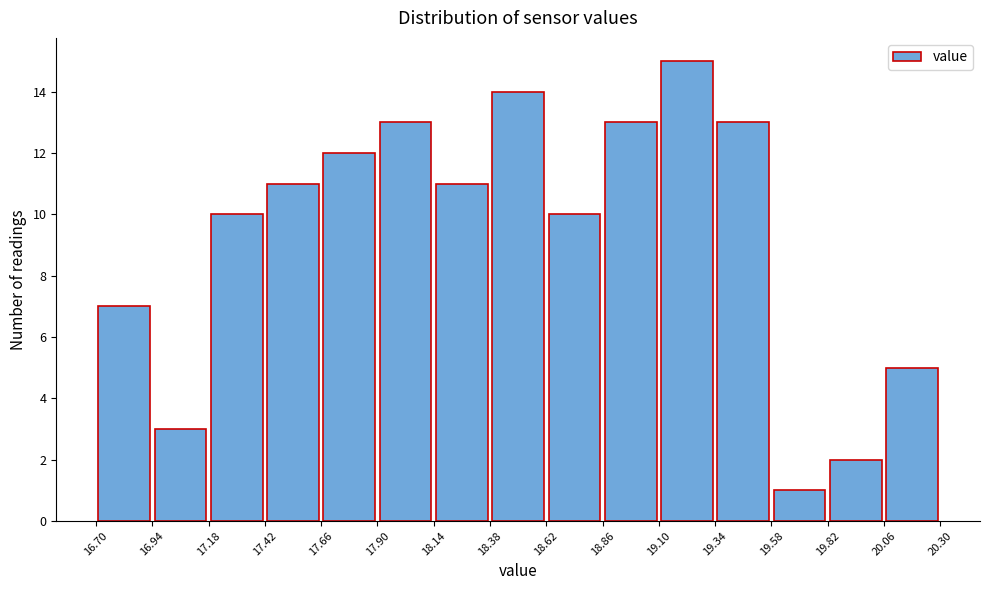

Reading left to right, list every bar in this chart as the range it spans on the x-axis followed by its height. The values are not printed on the chart, so give them approximately, as read against the axis.

16.70 to 16.94: 7
16.94 to 17.18: 3
17.18 to 17.42: 10
17.42 to 17.66: 11
17.66 to 17.90: 12
17.90 to 18.14: 13
18.14 to 18.38: 11
18.38 to 18.62: 14
18.62 to 18.86: 10
18.86 to 19.10: 13
19.10 to 19.34: 15
19.34 to 19.58: 13
19.58 to 19.82: 1
19.82 to 20.06: 2
20.06 to 20.30: 5